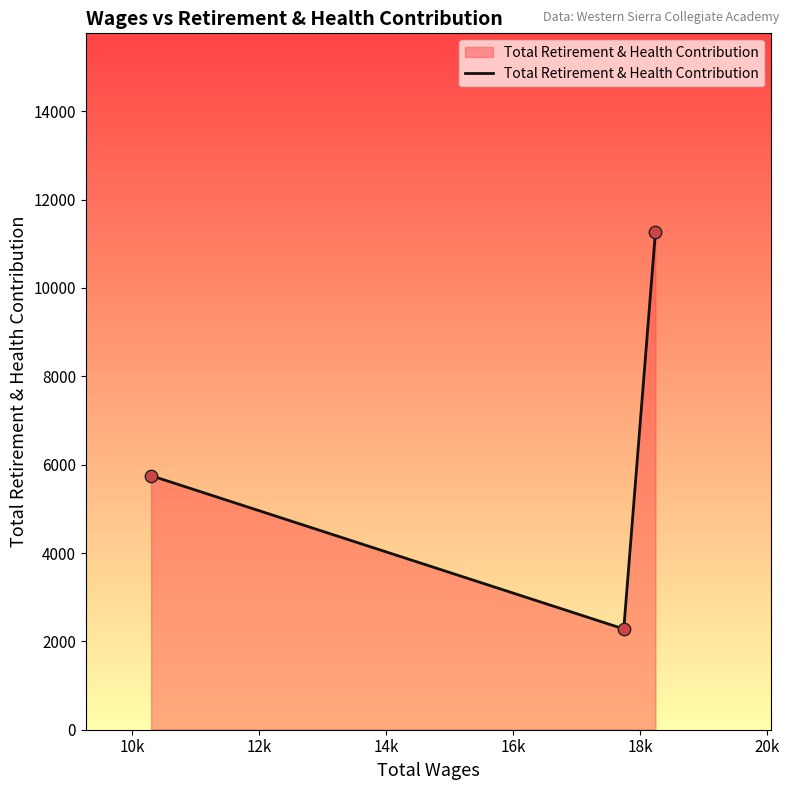

What is the average value?

6431